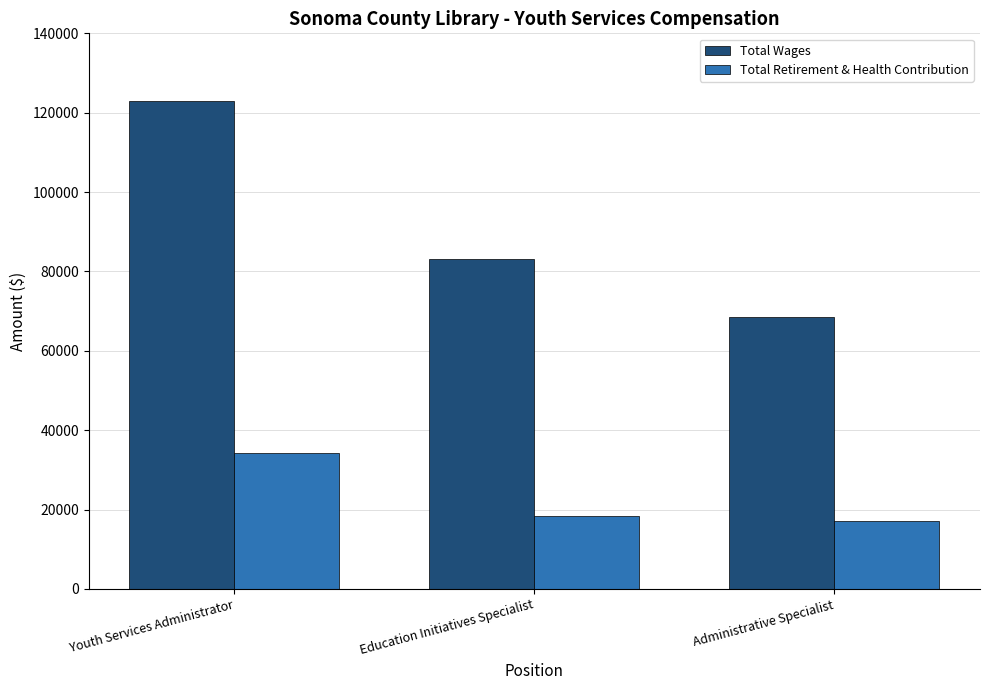

How many values in the Total Wages series are below 83181?

1